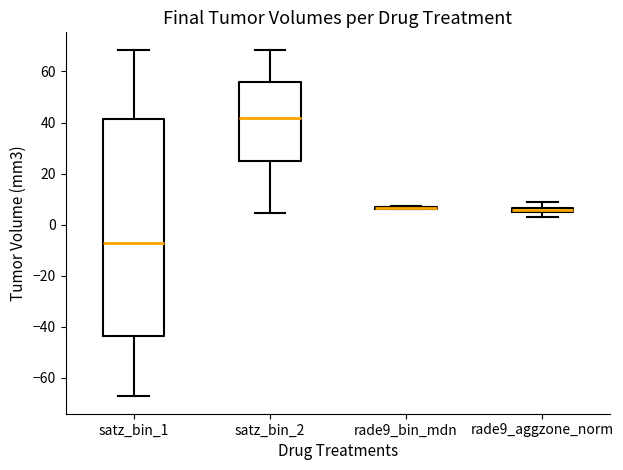

Comparing the boxes themselves (not the whiskers), which one is the tallest?

satz_bin_1